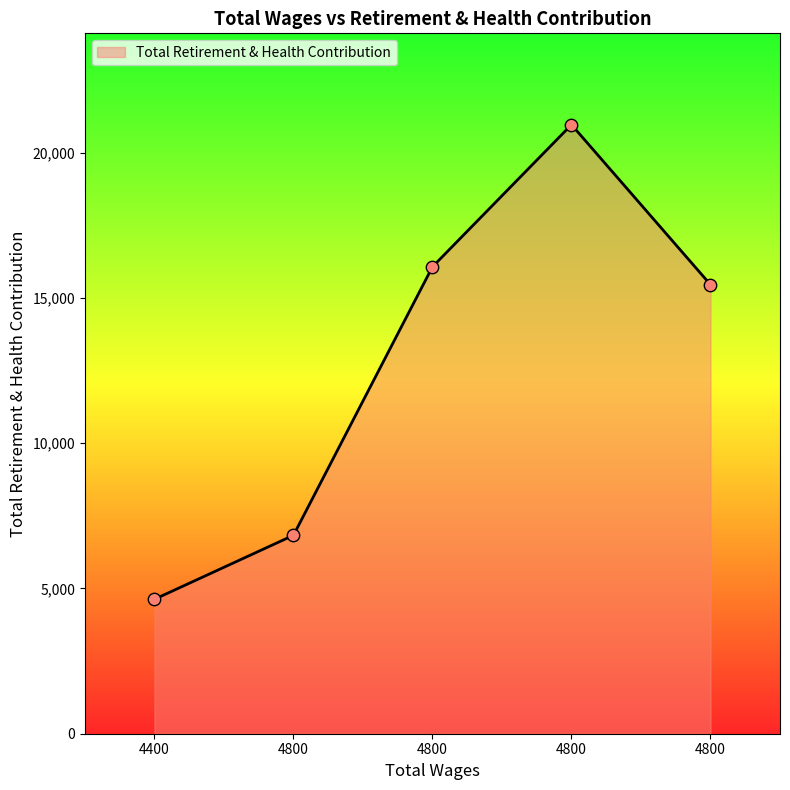

How many distinct data groups are displayed?

1